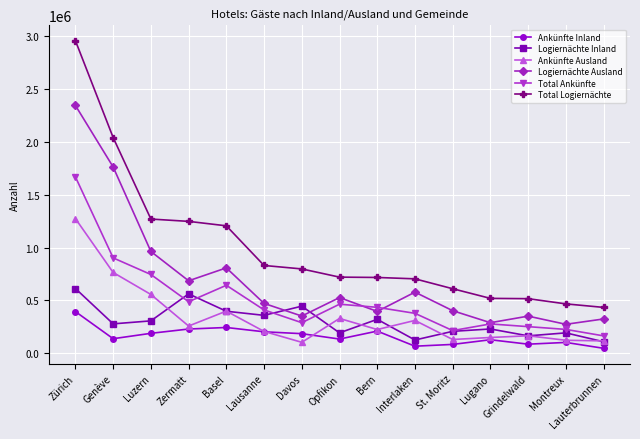

Which series has the largest total across all categories?

Total Logiernächte